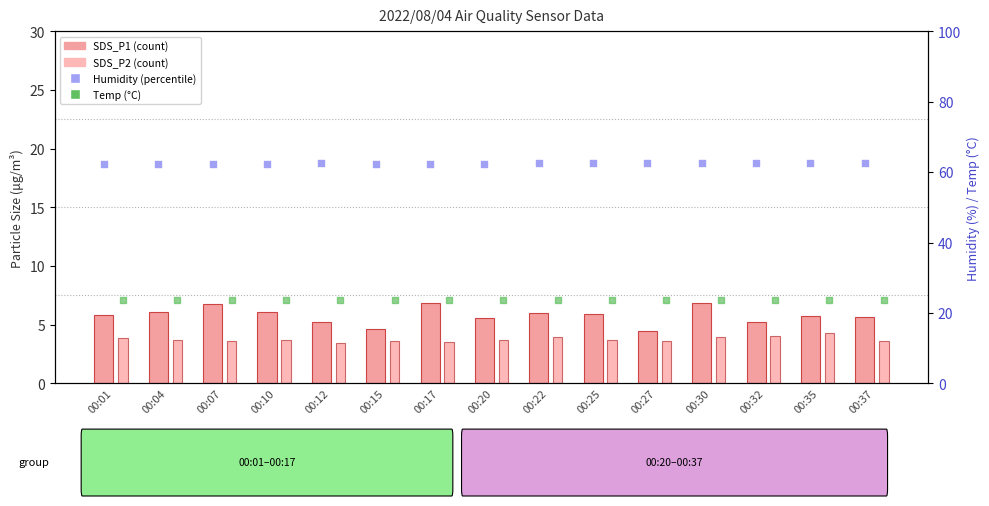

Which series contains the lowest Y value?

SDS_P2